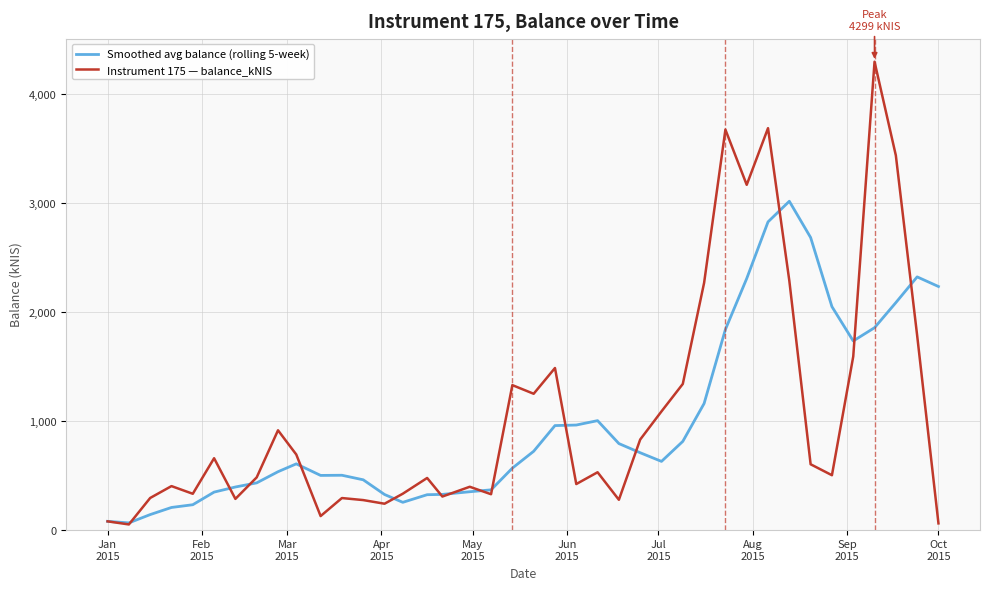

Which series has the largest range (max minus min)?

Instrument 175 — balance_kNIS